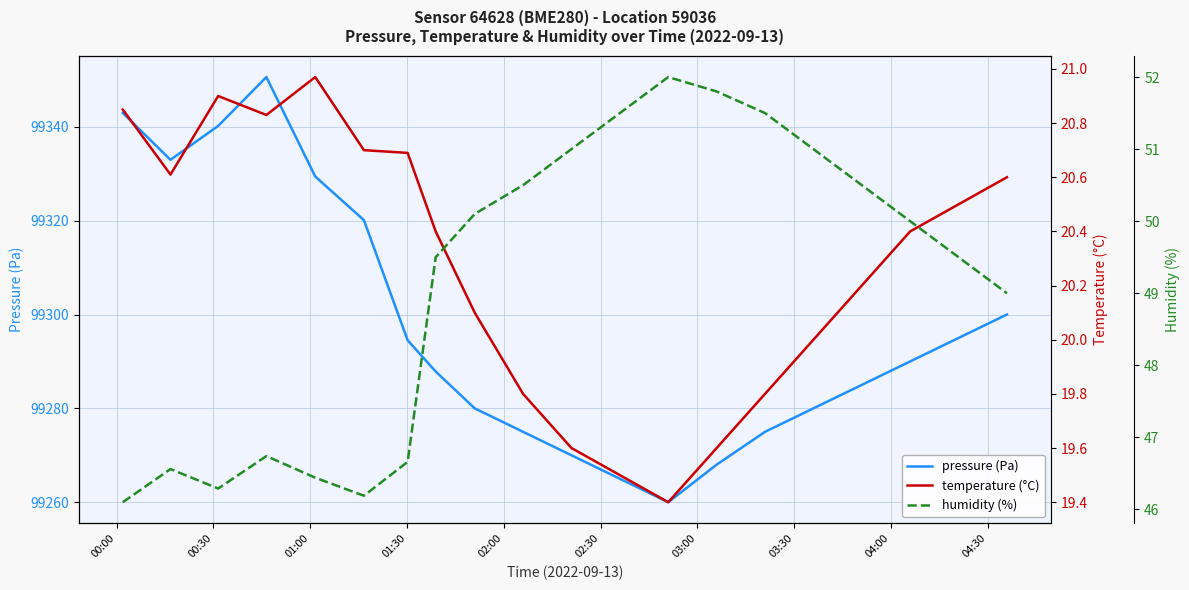

True or false: temperature (°C) has more than 1 points higher than both neighbors.

True